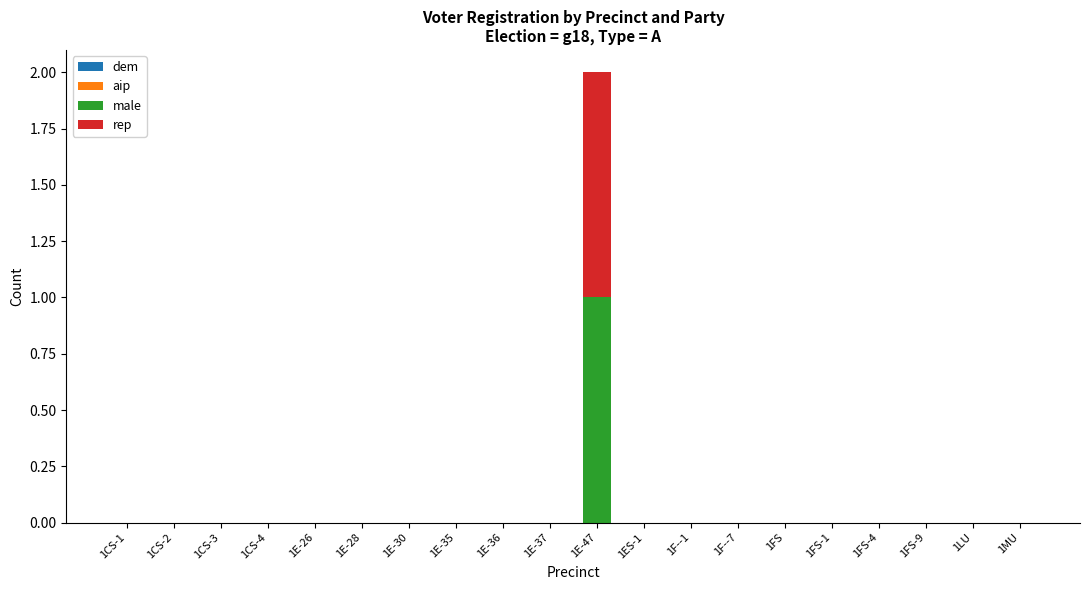

At which category is the sum across all series the highest?

1E-47